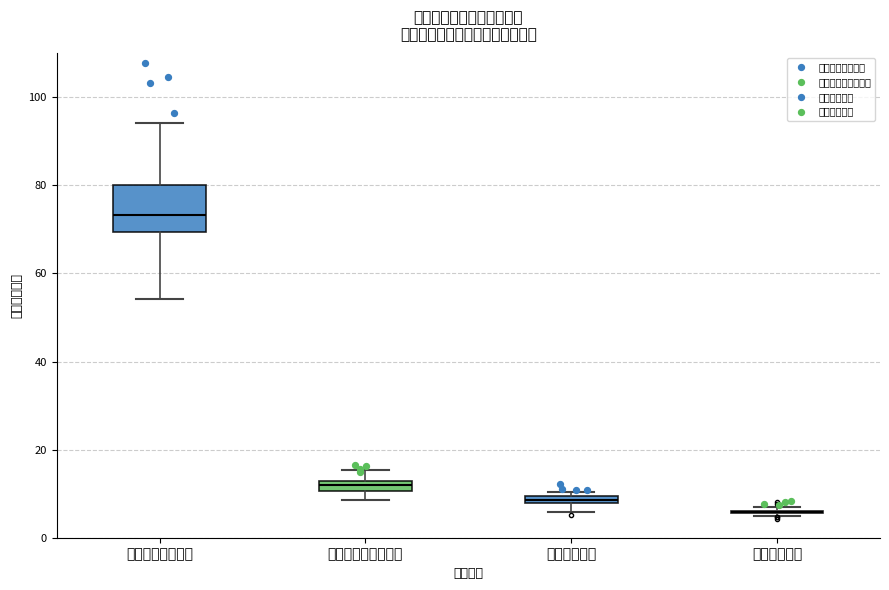

Where is the lower edge of the box for 一般公共服务支出 on the y-axis? The values are not printed on the chart, so give them approximately, as read against the axis.

70